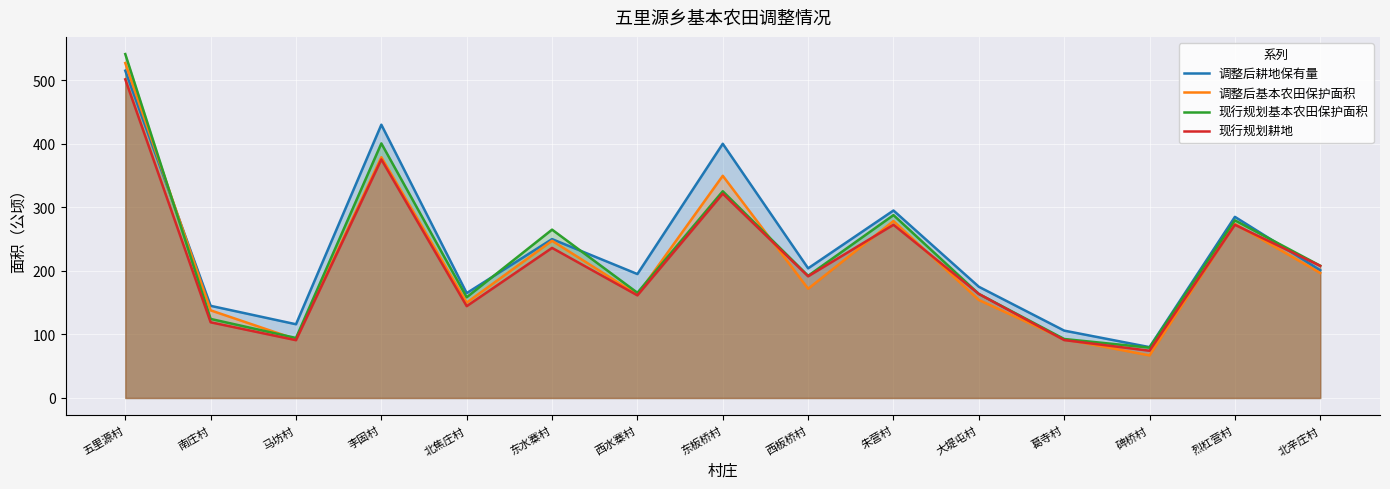

What is the minimum value shown in the chart?

67.0